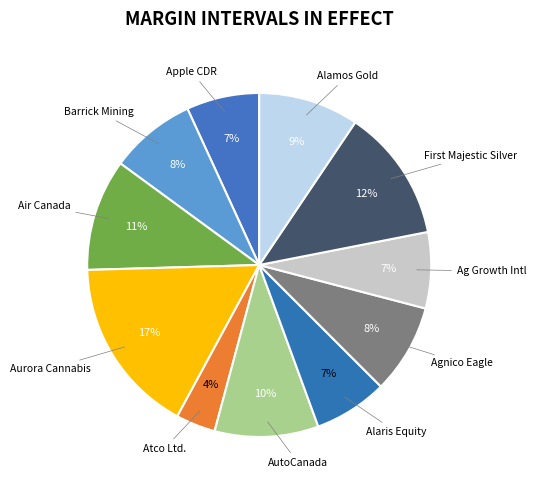

What percentage is the Agnico Eagle slice, to the nearest percent?

8%